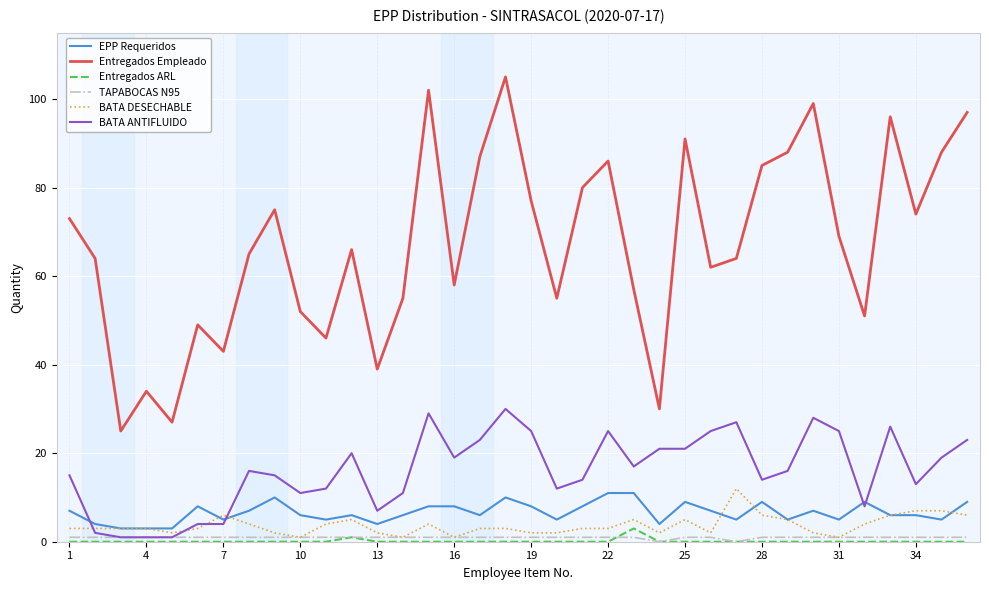

Which series has the largest range (max minus min)?

Entregados Empleado